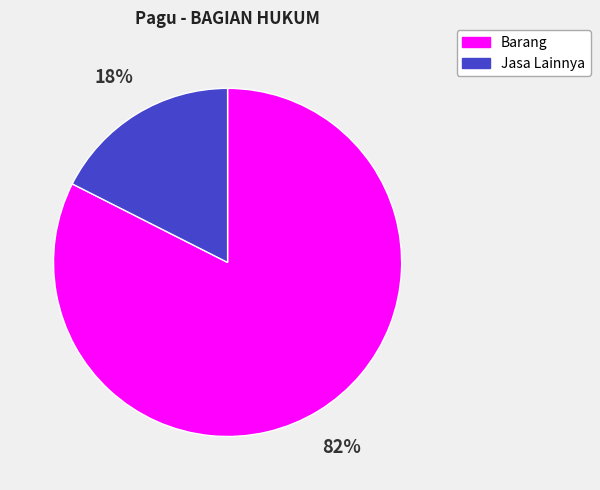

Is there any slice that represents more than half of the pie?

Yes